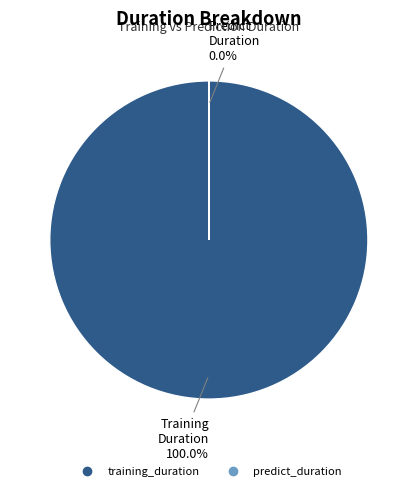

Rank the categories by value from lowest to highest.

predict_duration, training_duration